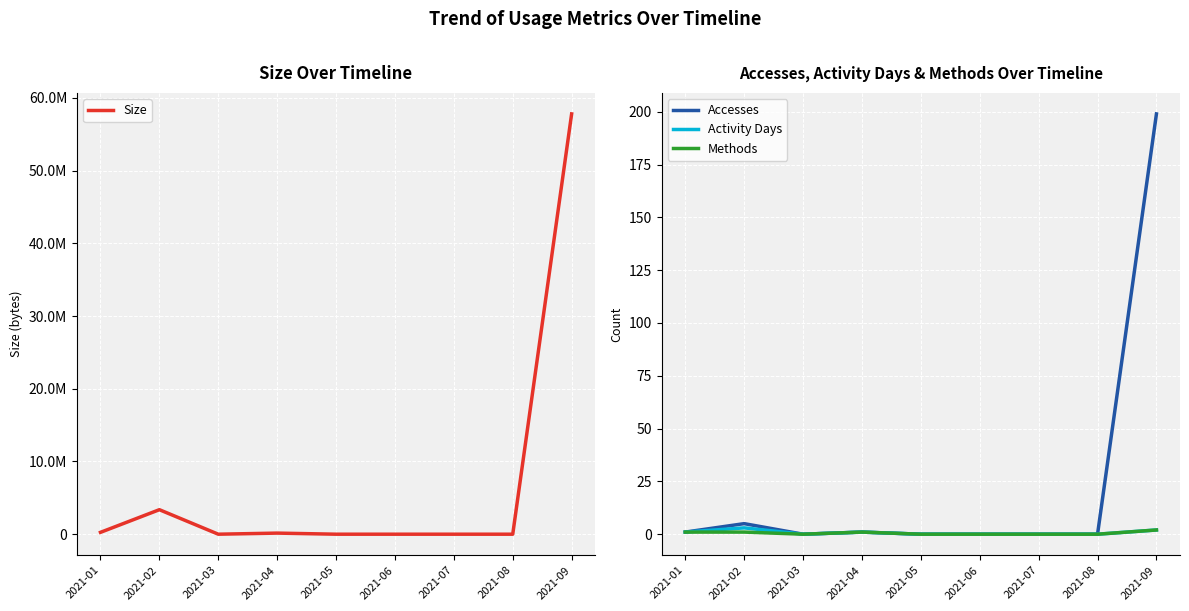

What is the average value of the Activity Days series?

1